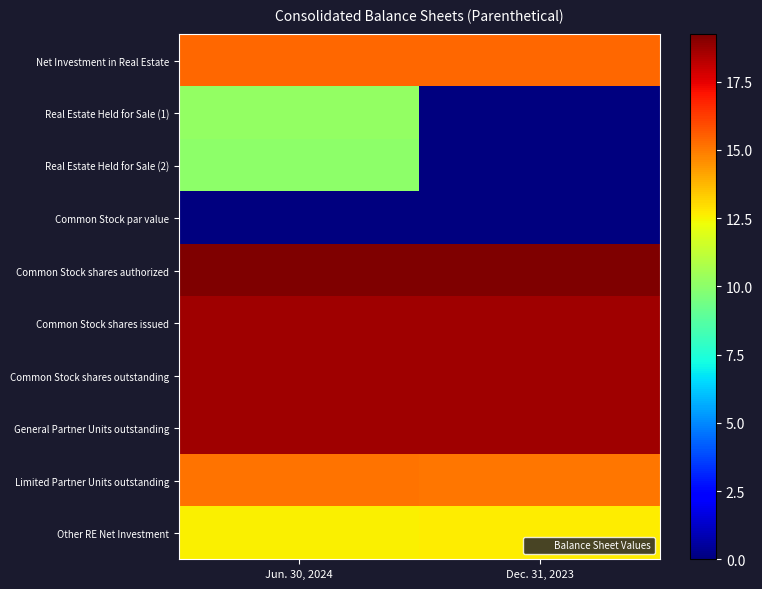

Reading left to right, what are all the values shown in this chart?

Net Investment in Real Estate: Jun. 30, 2024=15.4	Dec. 31, 2023=15.4
Real Estate Held for Sale (1): Jun. 30, 2024=10.2	Dec. 31, 2023=0.0
Real Estate Held for Sale (2): Jun. 30, 2024=10.0	Dec. 31, 2023=0.0
Common Stock par value: Jun. 30, 2024=0.0	Dec. 31, 2023=0.0
Common Stock shares authorized: Jun. 30, 2024=19.2	Dec. 31, 2023=19.2
Common Stock shares issued: Jun. 30, 2024=18.7	Dec. 31, 2023=18.7
Common Stock shares outstanding: Jun. 30, 2024=18.7	Dec. 31, 2023=18.7
General Partner Units outstanding: Jun. 30, 2024=18.7	Dec. 31, 2023=18.7
Limited Partner Units outstanding: Jun. 30, 2024=15.1	Dec. 31, 2023=15.0
Other RE Net Investment: Jun. 30, 2024=12.6	Dec. 31, 2023=12.6